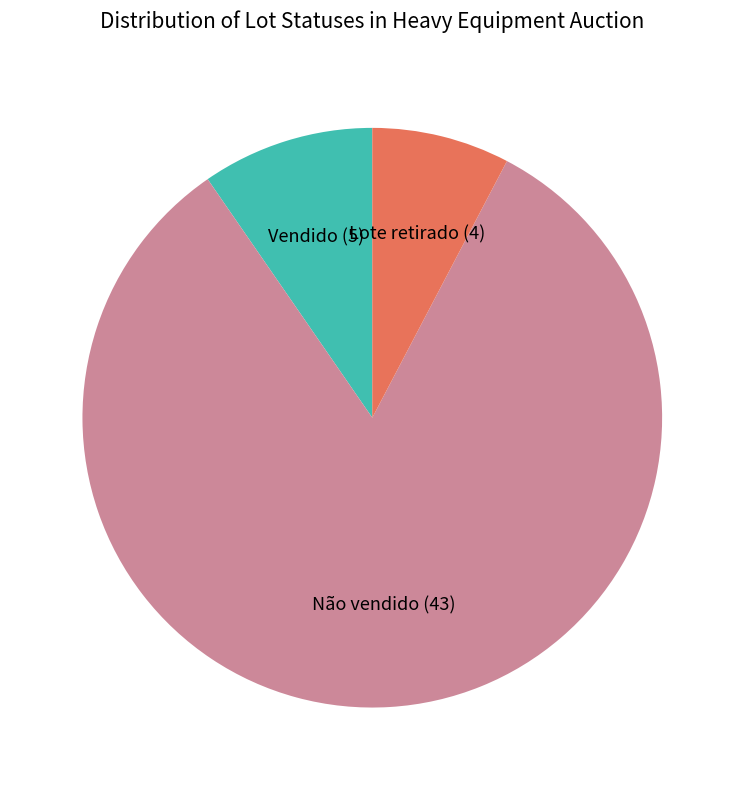

Is there any slice that represents more than half of the pie?

Yes